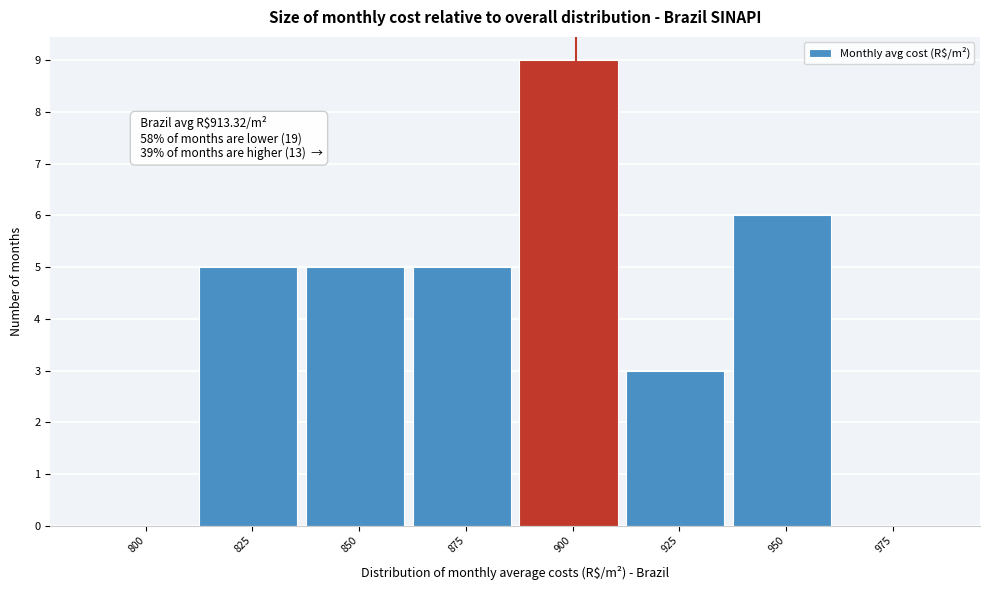

Reading left to right, what are all the values shown in this chart?

800=0	825=5	850=5	875=5	900=9	925=3	950=6	975=0